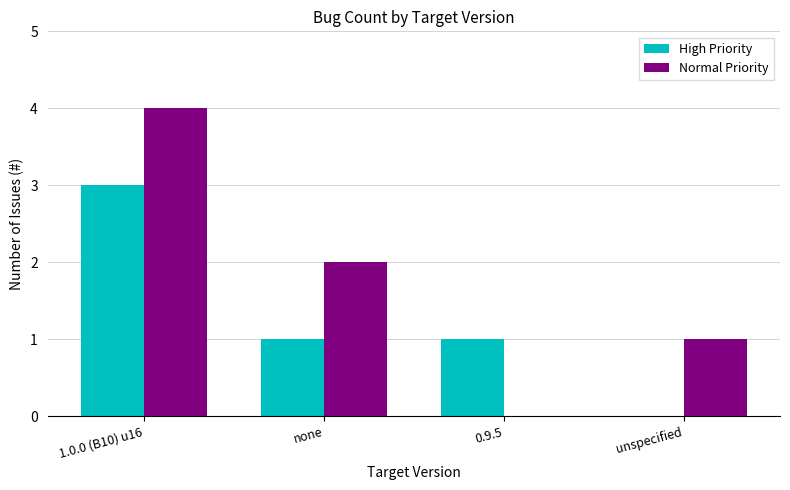

True or false: High Priority has a value of 0 at unspecified.

True